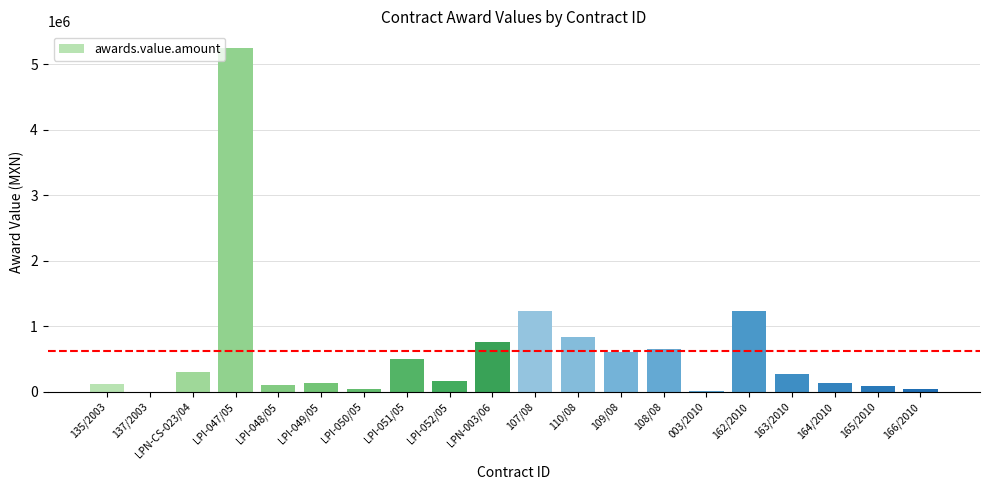

The chart shows a value of 1152789.9 at 110/08. True or false?

False